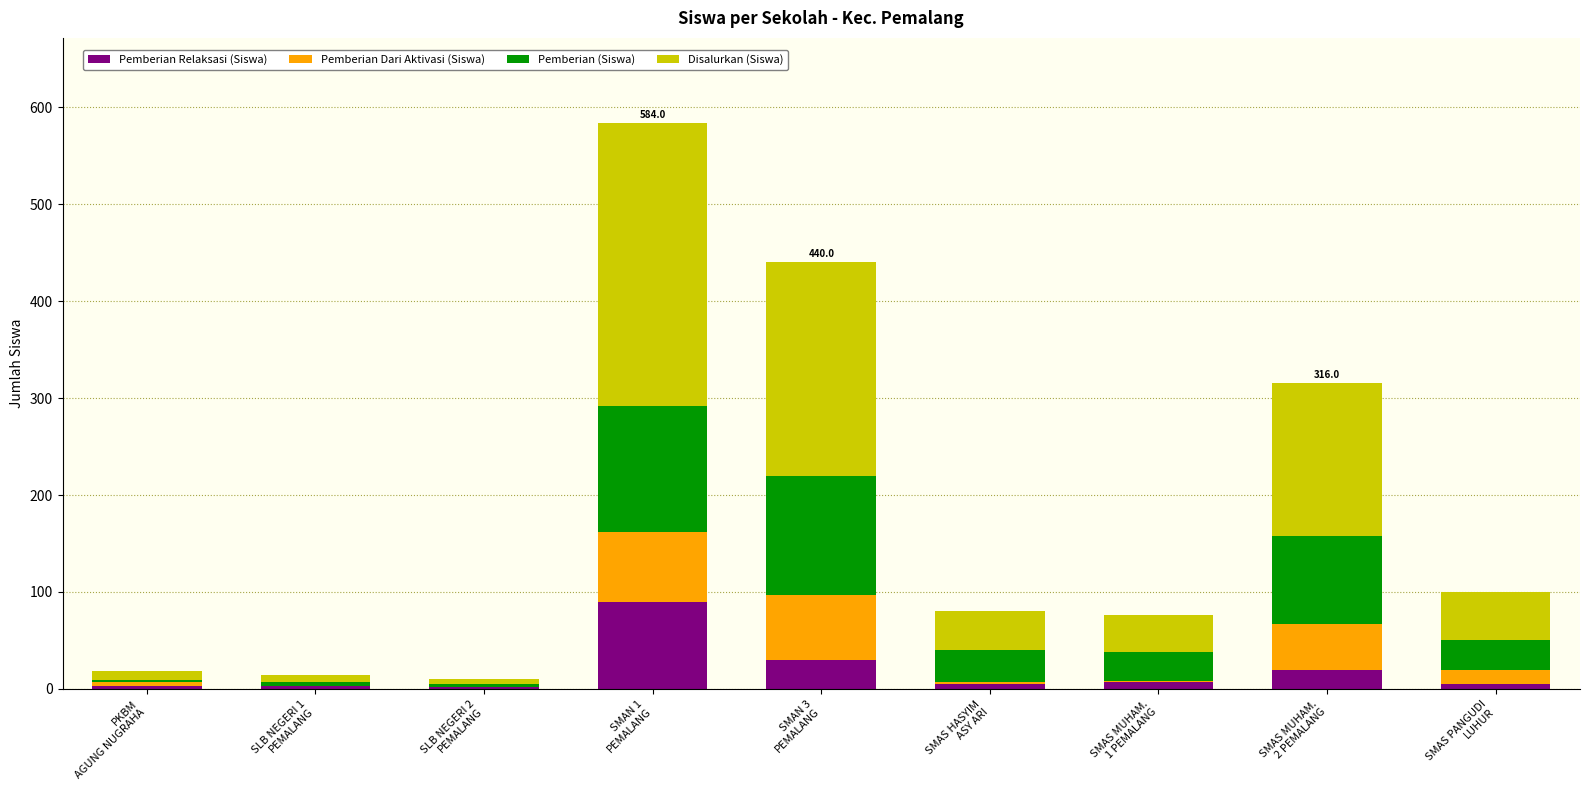

What is the highest value of the Pemberian Relaksasi (Siswa) series?

90